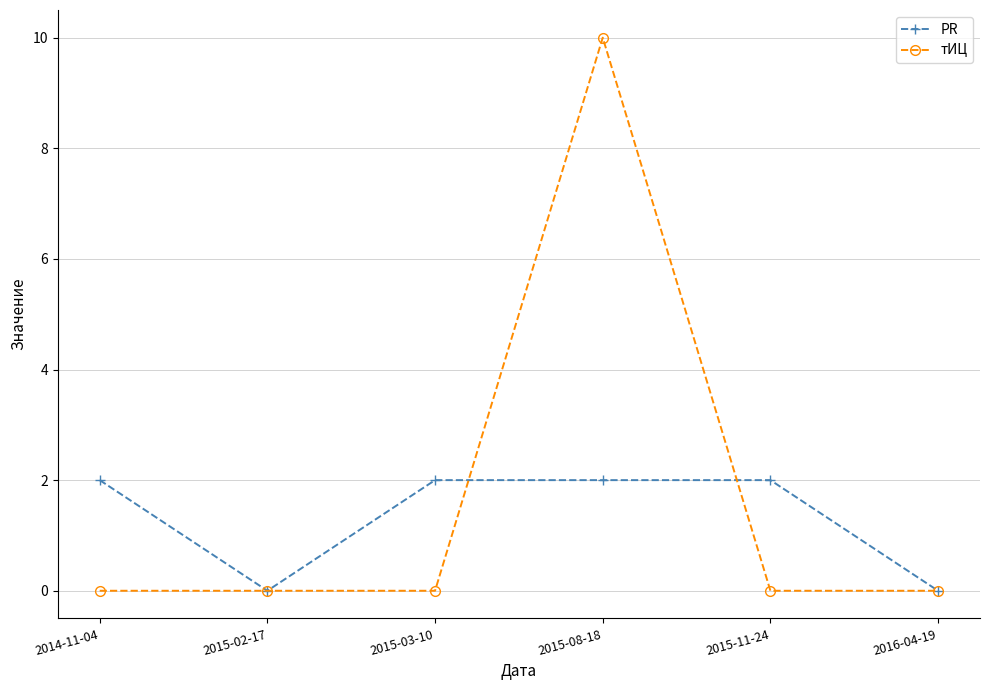

How many data points does each series have?

6